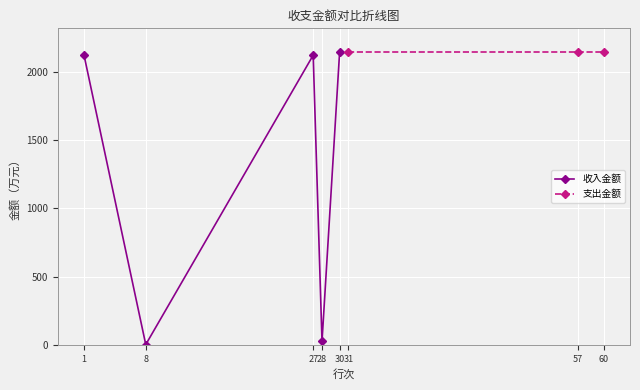

What is the change in value from 27 to 30?

+24.8